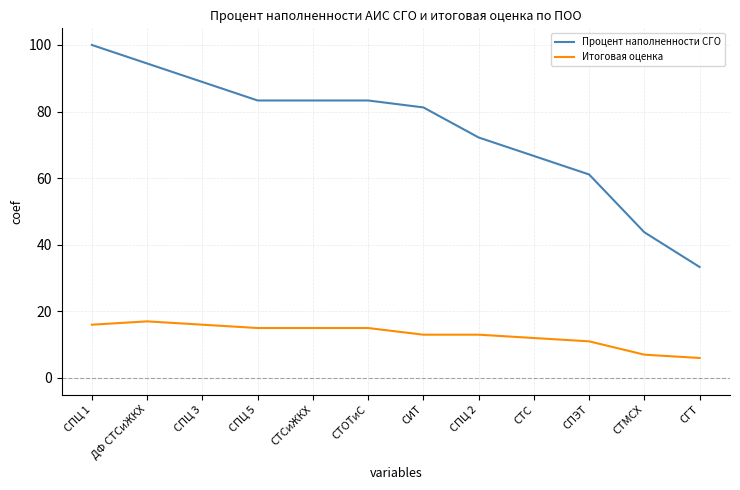

At which category is the sum across all series the highest?

СПЦ 1